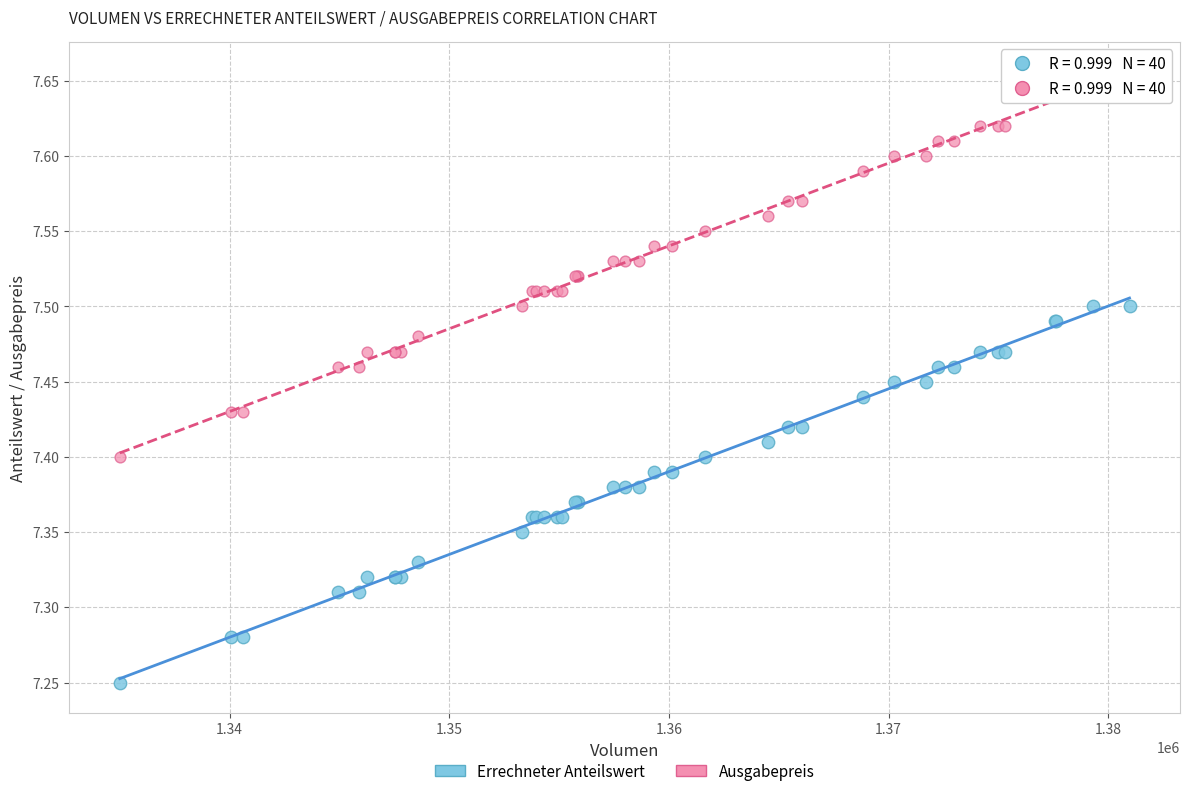

Which series reaches the minimum Y coordinate?

Errechneter Anteilswert